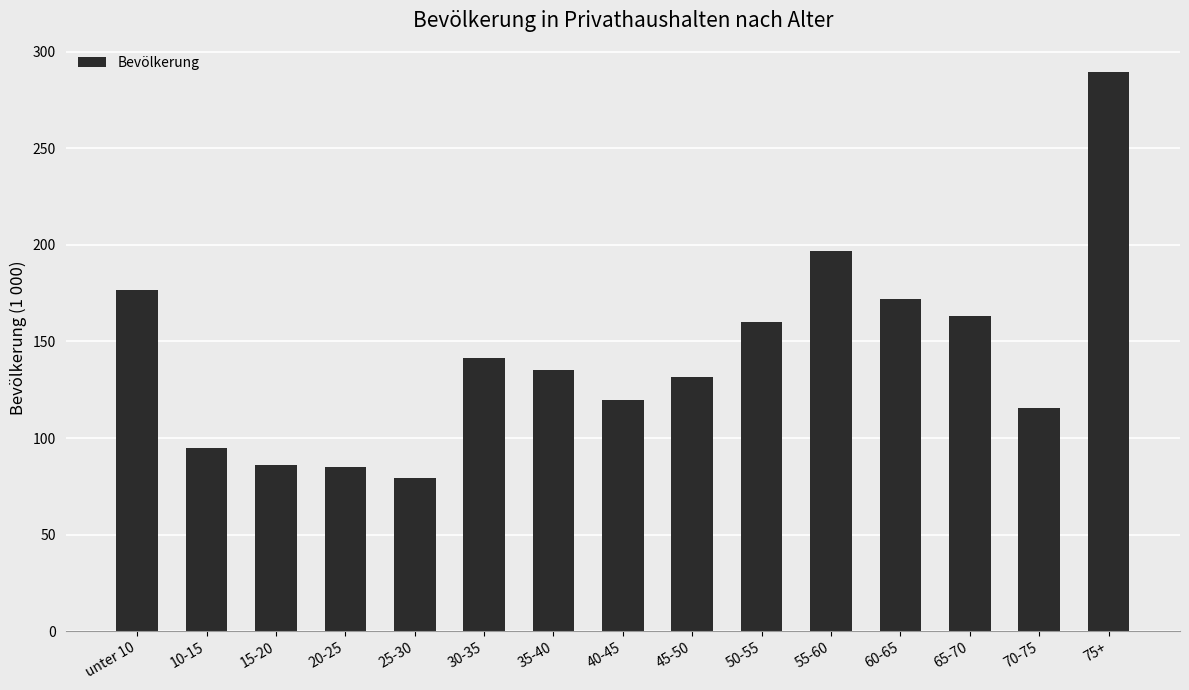

What is the change in value from unter 10 to 60-65?

-4.2